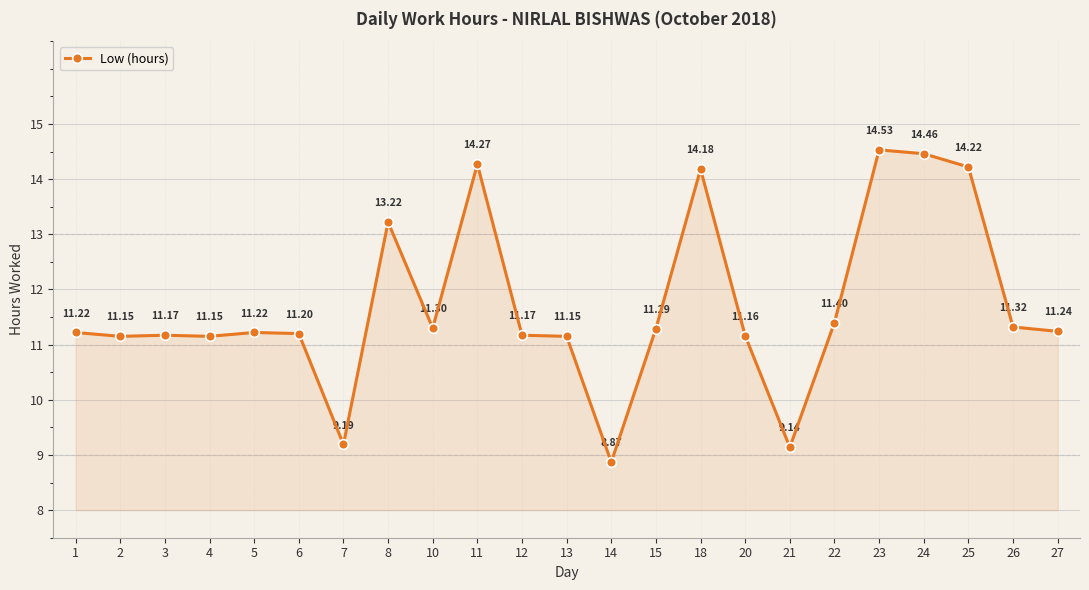

How many lines are shown in the chart?

1